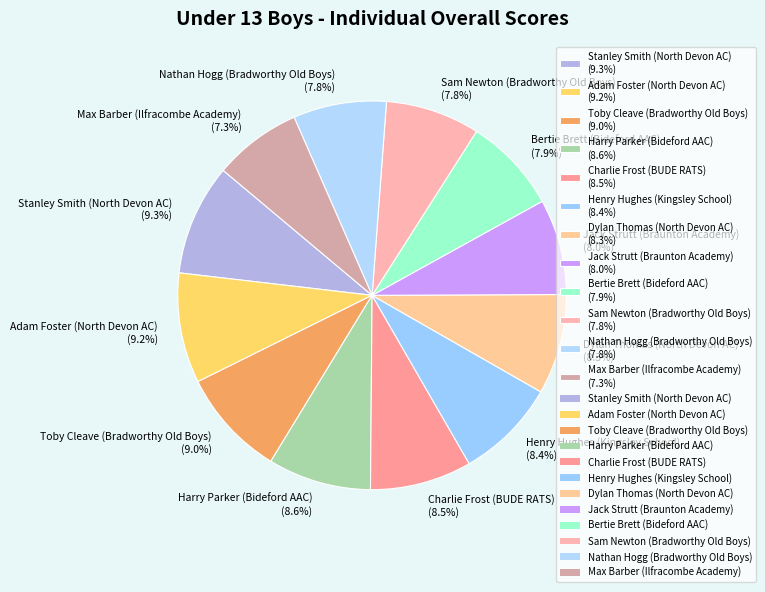

How much of the chart is everything except Harry Parker (Bideford AAC) (8.6%)?

91.4%